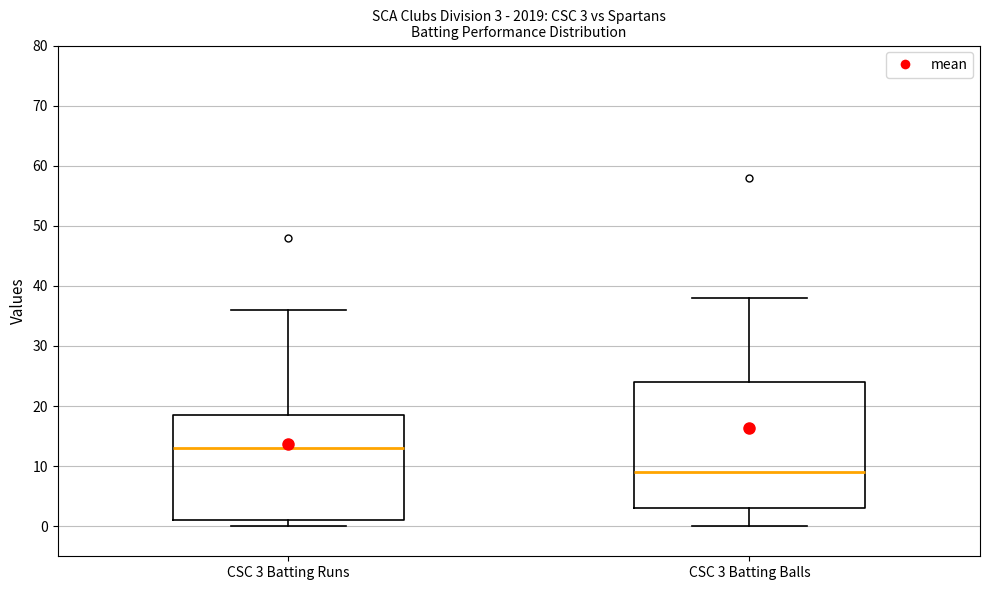

Comparing the boxes themselves (not the whiskers), which one is the tallest?

CSC 3 Batting Balls